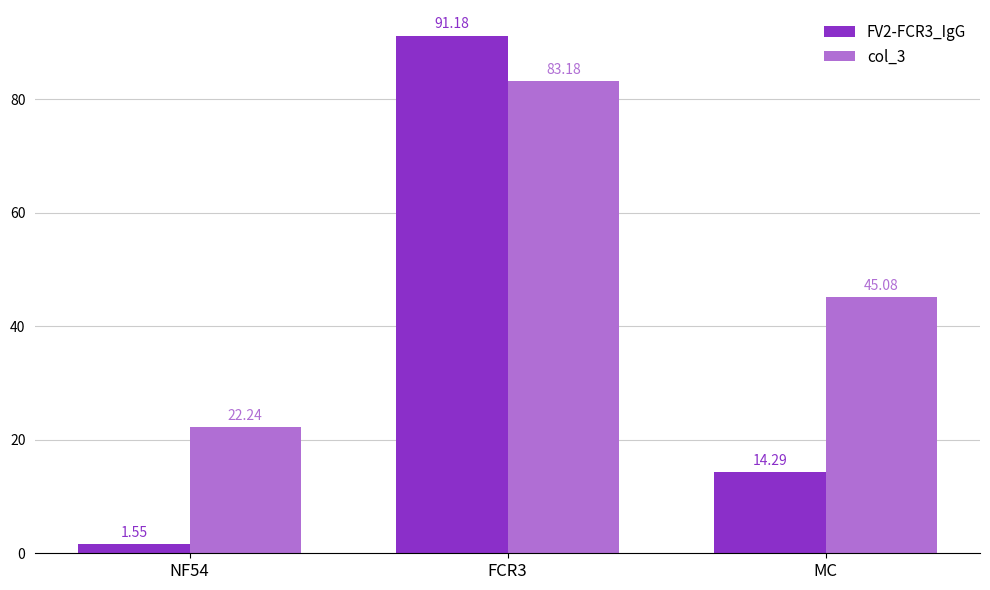

What is the sum of the col_3 values at MC and FCR3?

128.3